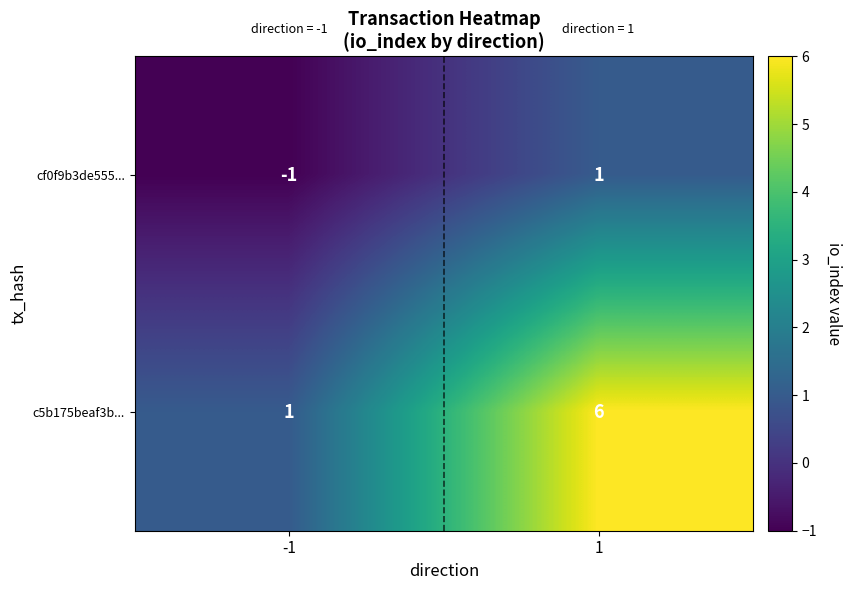

At how many categories does at least one series exceed 2?

1